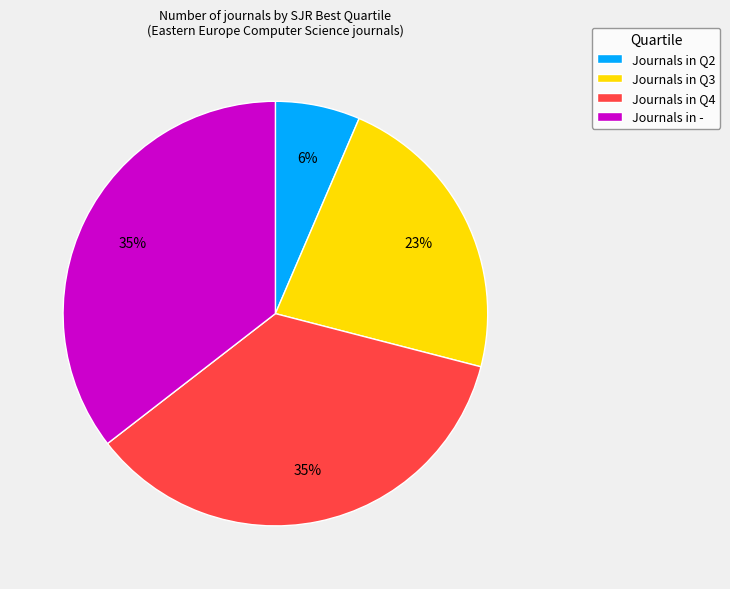

Which has a higher value, Journals in Q2 or Journals in Q3?

Journals in Q3